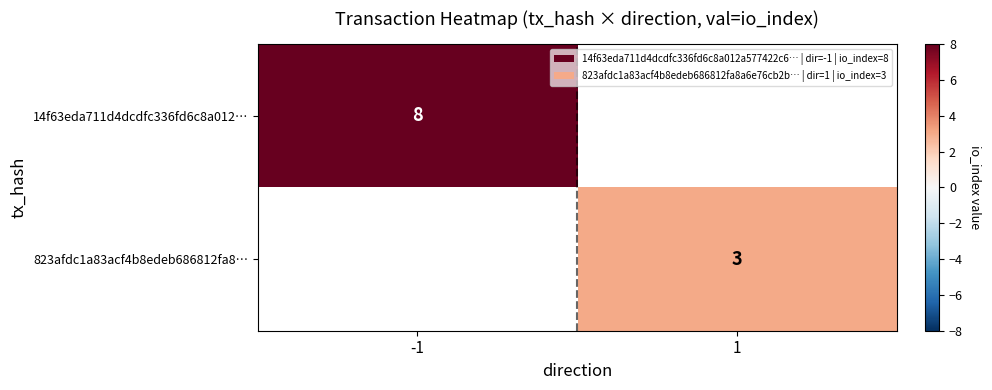

Is it true that 823afdc1a83acf4b8edeb686812fa8… equals 3 at 1?

True